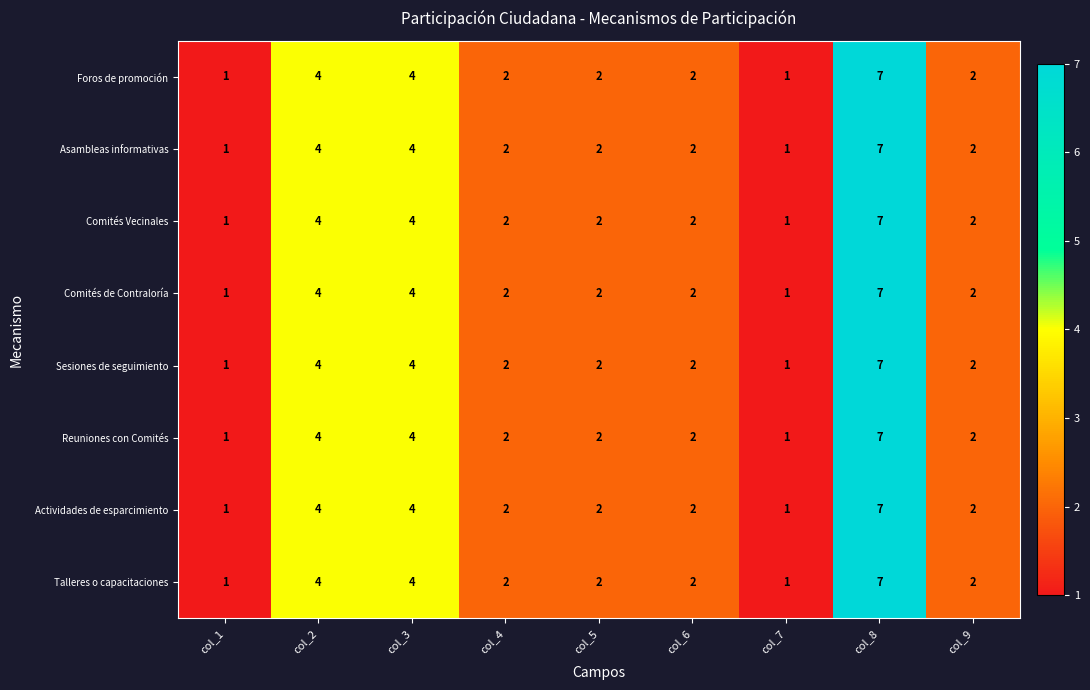

At which category is the sum across all series the highest?

col_8